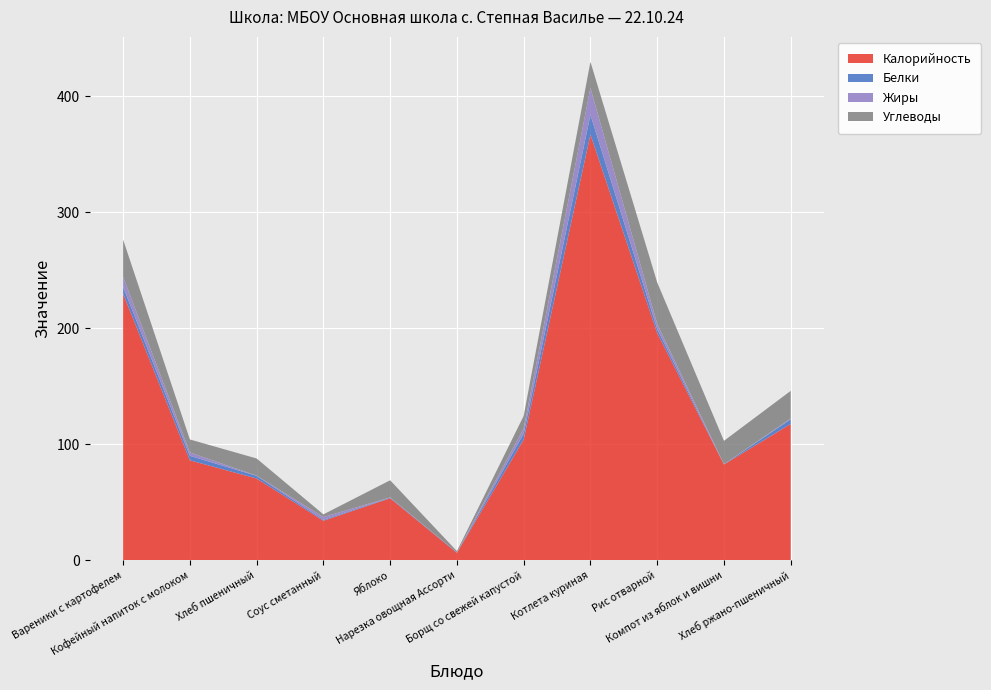

Reading right to left, extract all data points from this chart.

Калорийность: 117.4	82.4	195.8	366.8	103.9	6.2	53.3	33.9	70.3	86.0	229.7
Белки: 4.0	0.2	3.5	17.1	5.1	0.4	0.5	0.8	2.3	3.9	5.8
Жиры: 0.7	0.1	4.3	23.1	4.5	0.0	0.2	2.4	0.2	2.9	8.7
Углеводы: 23.8	20.1	35.8	22.6	10.8	1.1	14.8	2.3	14.8	11.2	32.1